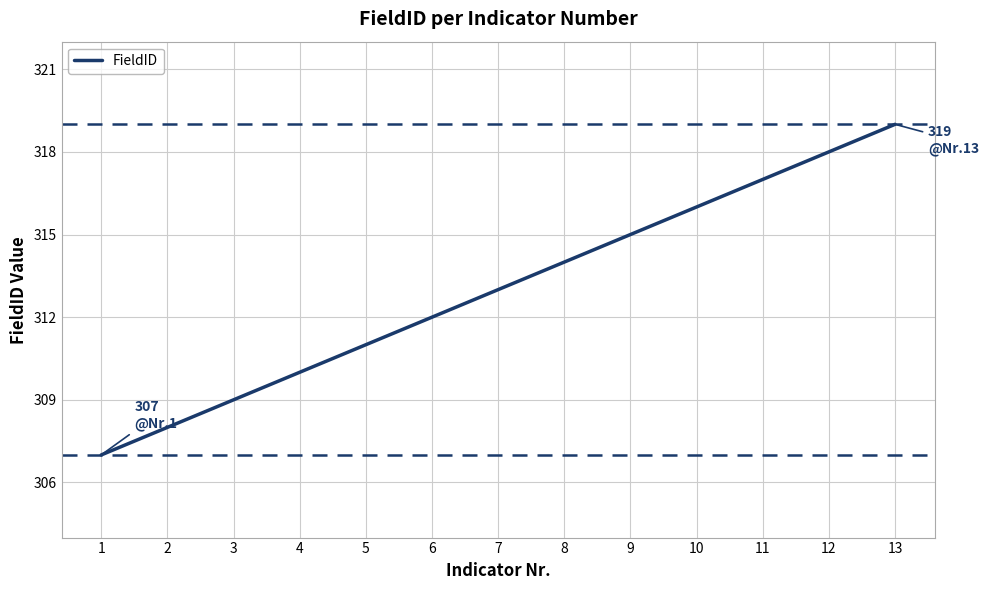

Reading right to left, list all the values displayed in this chart.

13=319	12=318	11=317	10=316	9=315	8=314	7=313	6=312	5=311	4=310	3=309	2=308	1=307